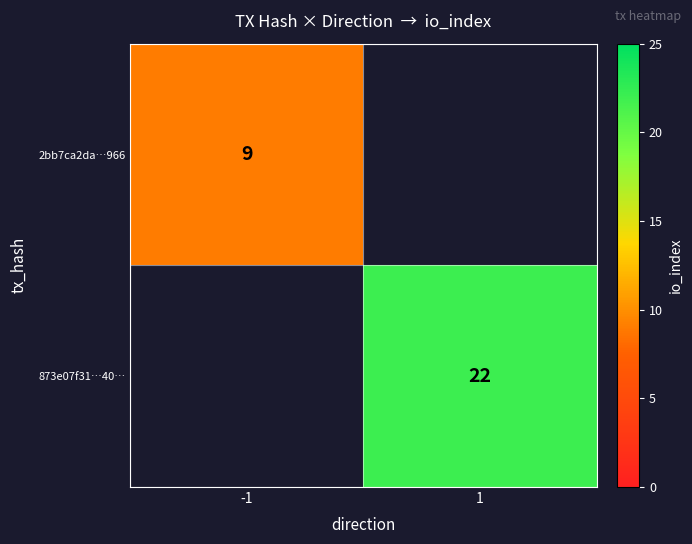

Is it true that 2bb7ca2da…966 equals 9 at -1?

True